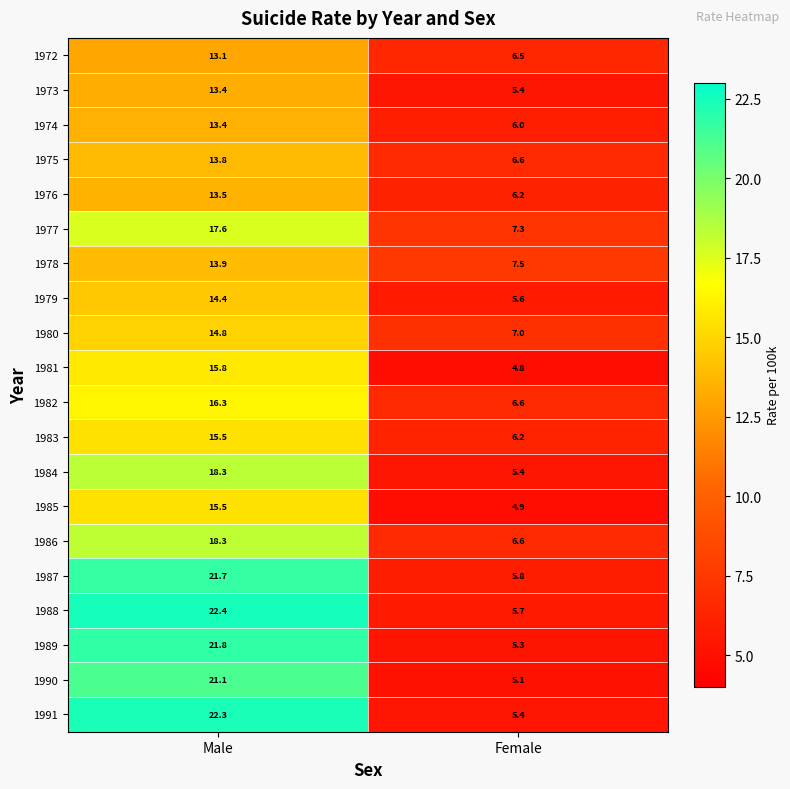

What is the difference between the maximum and minimum values in the 1986 series?

11.7